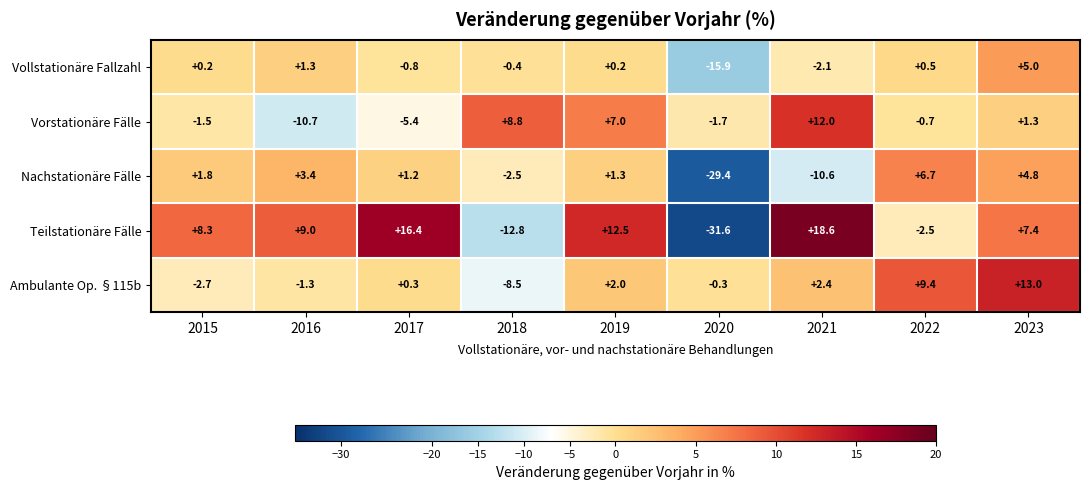

Which series has the largest total across all categories?

Teilstationäre Fälle